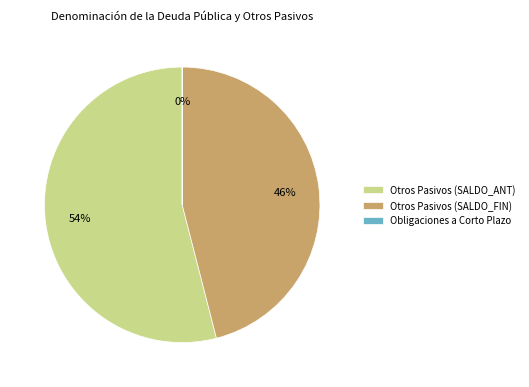

To the nearest percent, what is the combined percentage of Otros Pasivos (SALDO_ANT) and Otros Pasivos (SALDO_FIN)?

100%